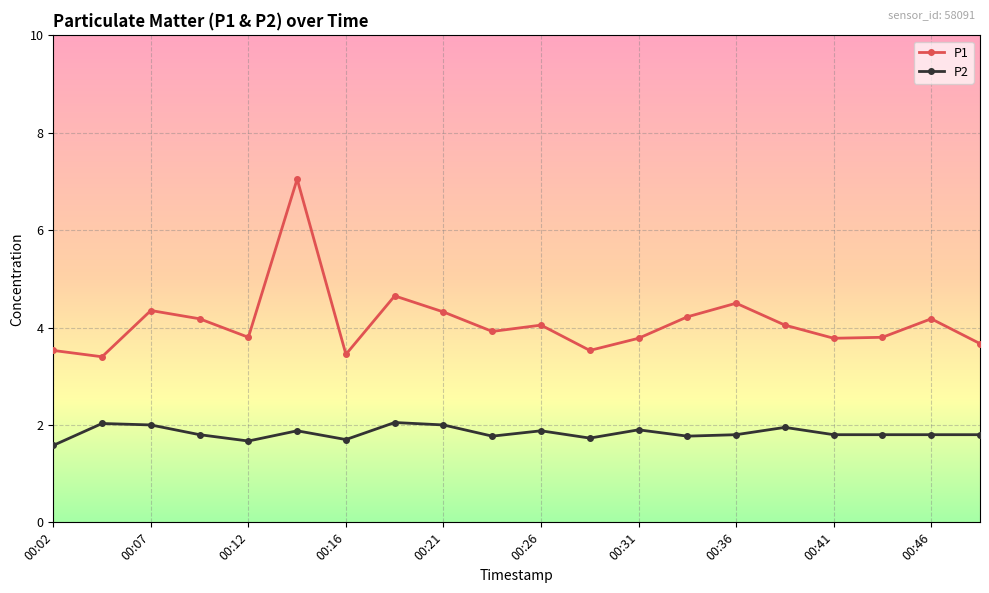

What is the value of the P2 point at the 9th from the left?

2.0